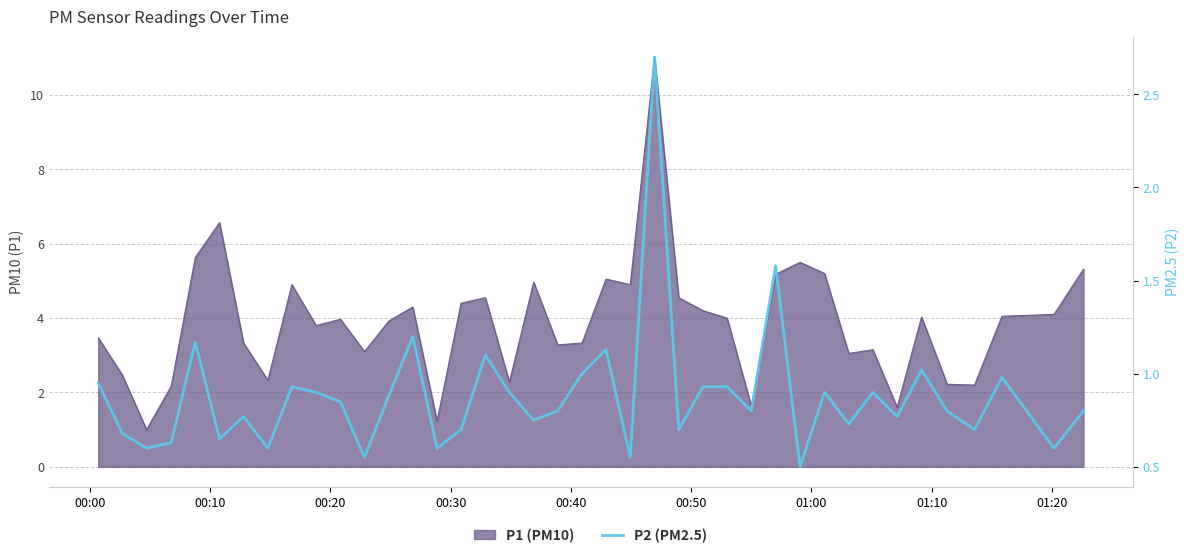

How many interior local valleys (lower than both neighbors) does the data have?

14